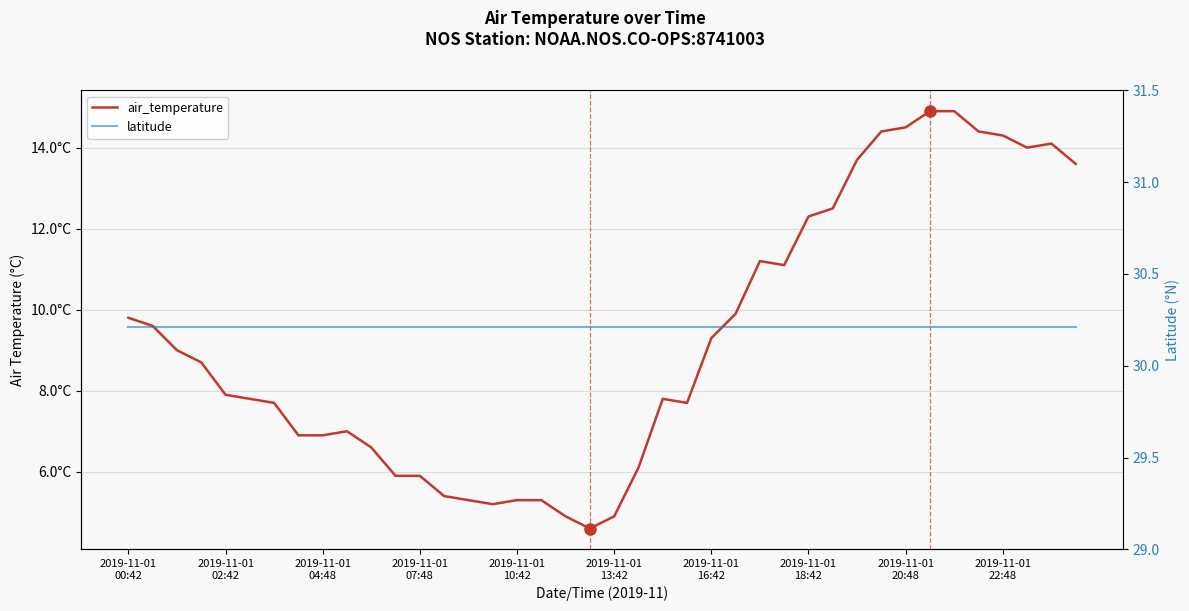

What is the sum of all latitude values?

1208.5